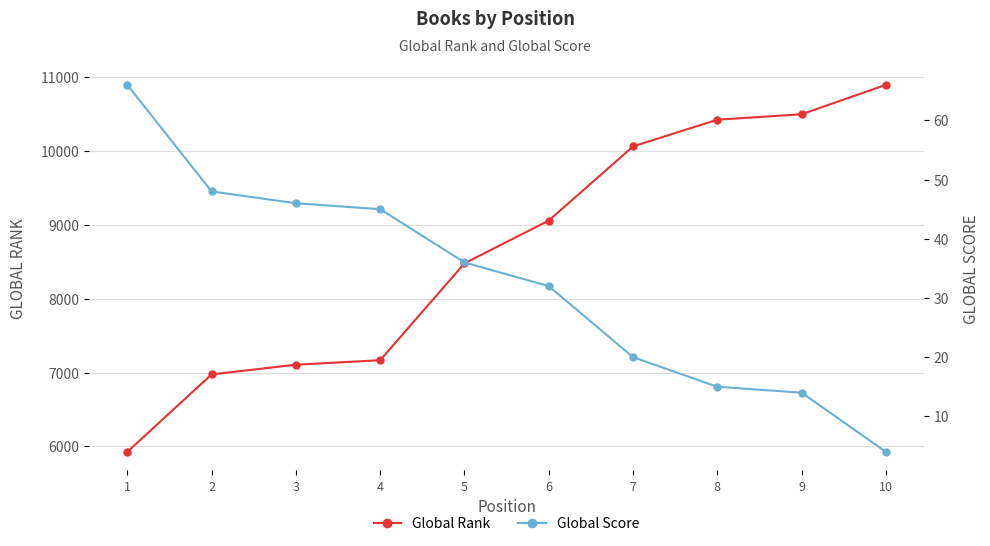

Rank the series by their average value, from lowest to highest.

Global Score, Global Rank